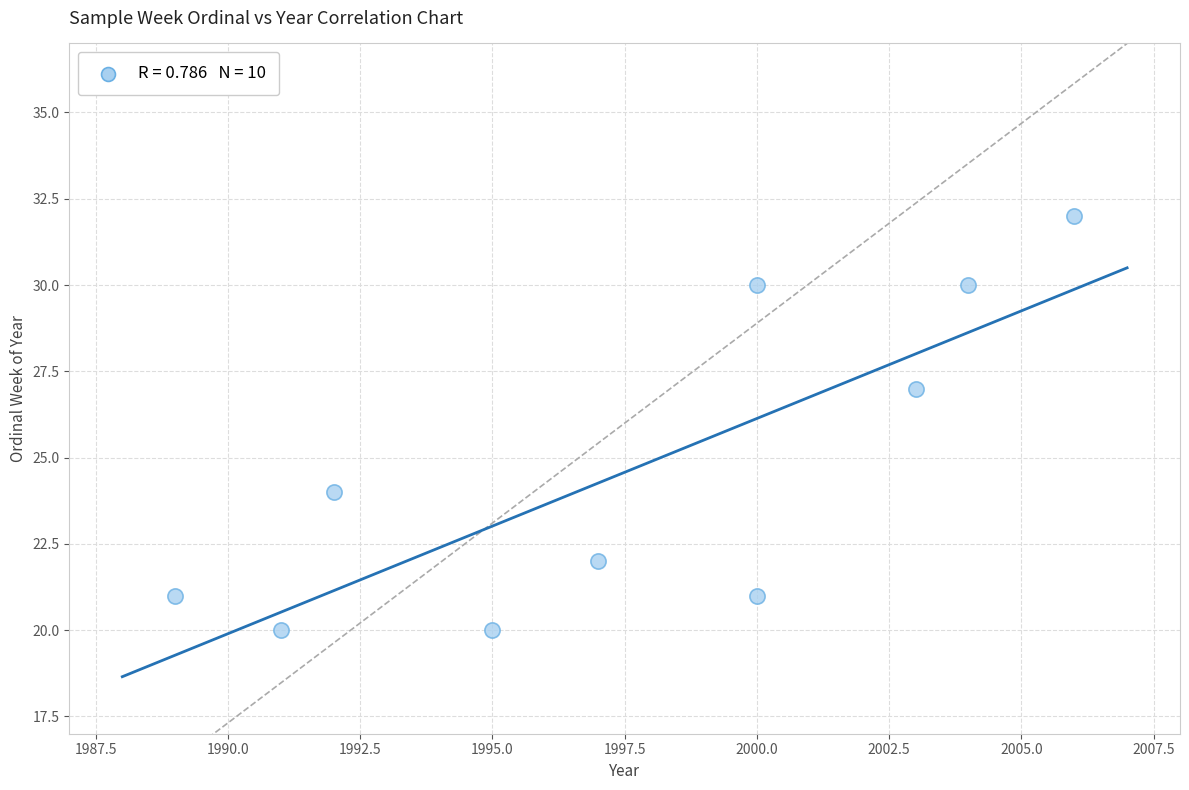

What is the average X value?

1998